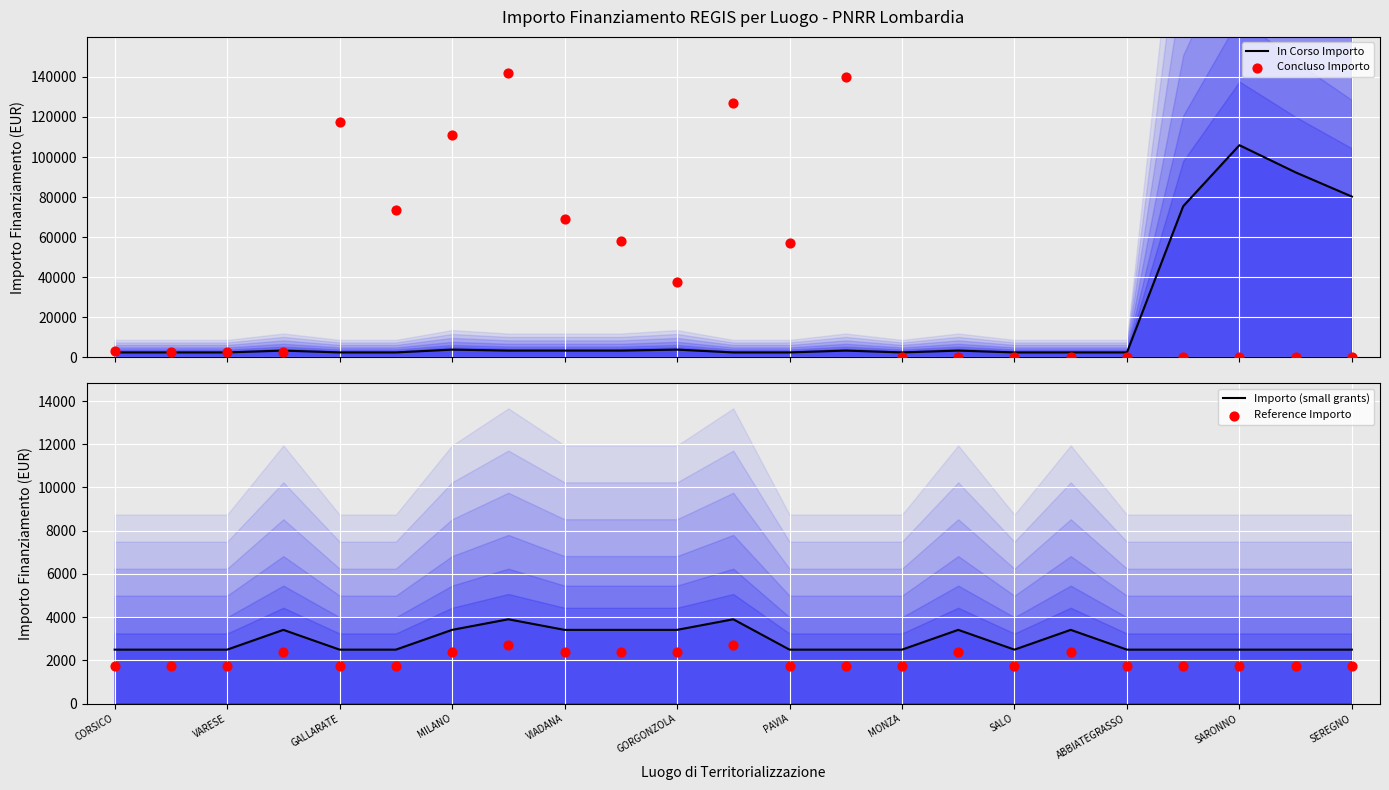

What are all the series names shown in the legend?

In Corso Importo, Concluso Importo, Importo (small grants), Reference Importo